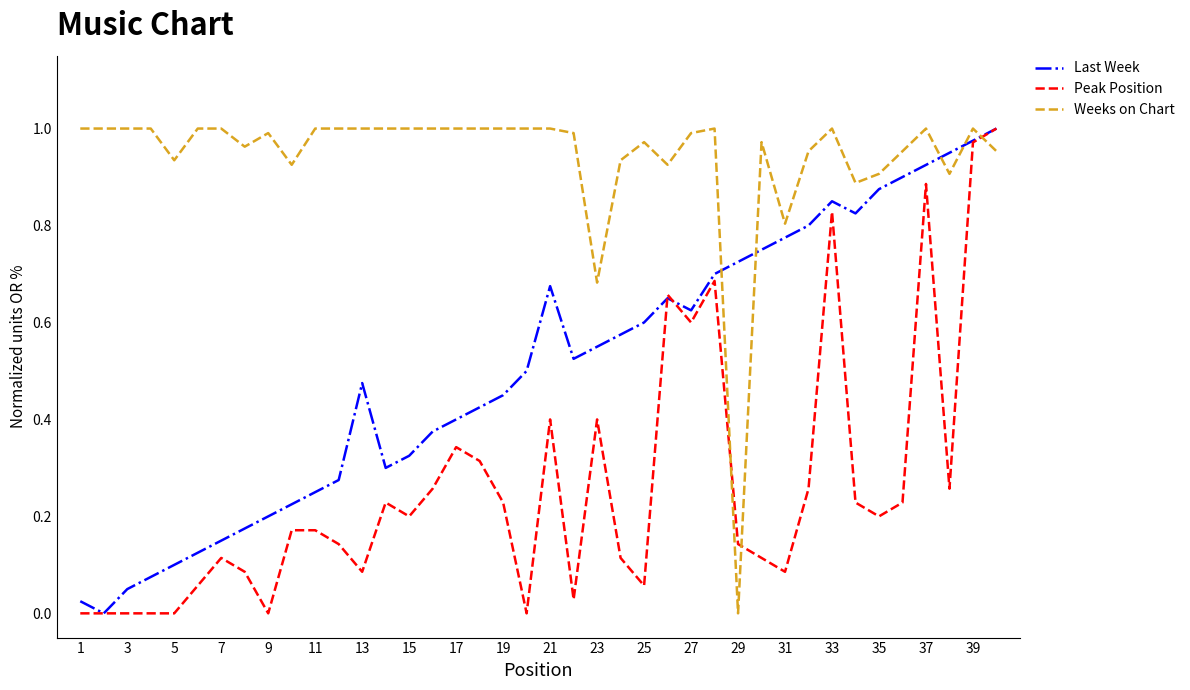

Rank the series by their average value, from highest to lowest.

Weeks on Chart, Last Week, Peak Position